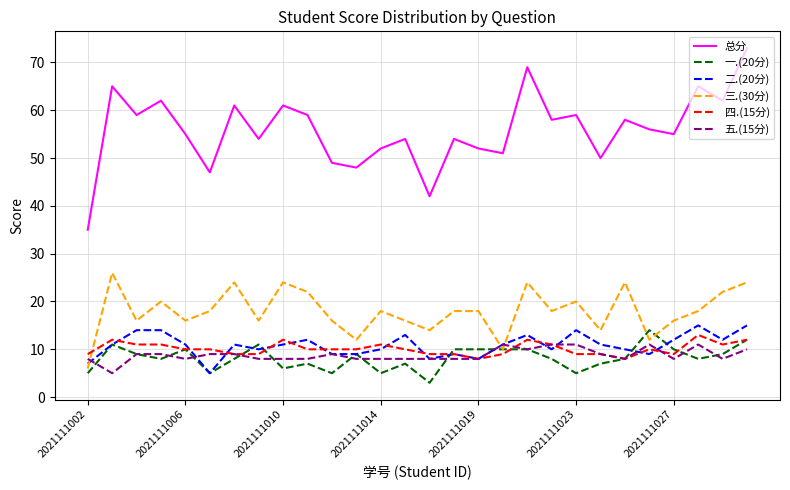

Reading right to left, list all the values displayed in this chart.

总分: 73	62	65	55	56	58	50	59	58	69	51	52	54	42	54	52	48	49	59	61	54	61	47	55	62	59	65	35
一.(20分): 12	9	8	10	14	8	7	5	8	10	10	10	10	3	7	5	9	5	7	6	11	8	5	10	8	9	11	5
二.(20分): 15	12	15	12	9	10	11	14	10	13	11	8	9	8	13	10	9	9	12	11	10	11	5	11	14	14	11	7
三.(30分): 24	22	18	16	12	24	14	20	18	24	10	18	18	14	16	18	12	16	22	24	16	24	18	16	20	16	26	6
四.(15分): 12	11	13	9	10	8	9	9	11	12	9	8	9	9	10	11	10	10	10	12	9	9	10	10	11	11	12	9
五.(15分): 10	8	11	8	11	8	9	11	11	10	11	8	8	8	8	8	8	9	8	8	8	9	9	8	9	9	5	8